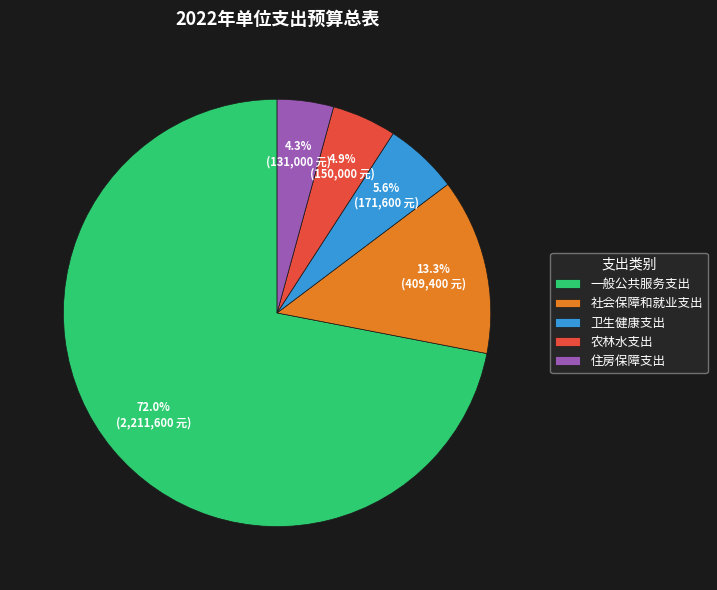

To the nearest percent, what is the difference between the largest and smallest slice percentages?

68%